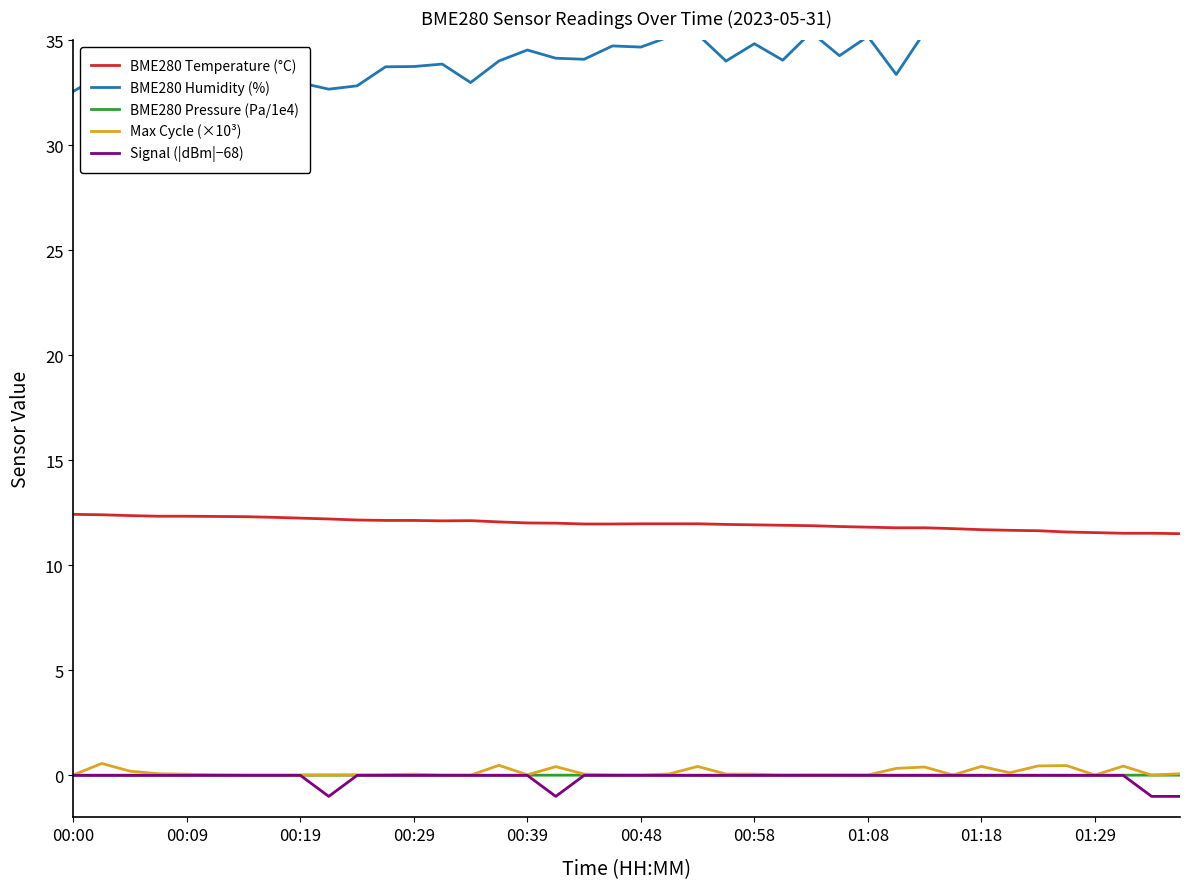

Does the chart display data point markers on the line(s)?

No